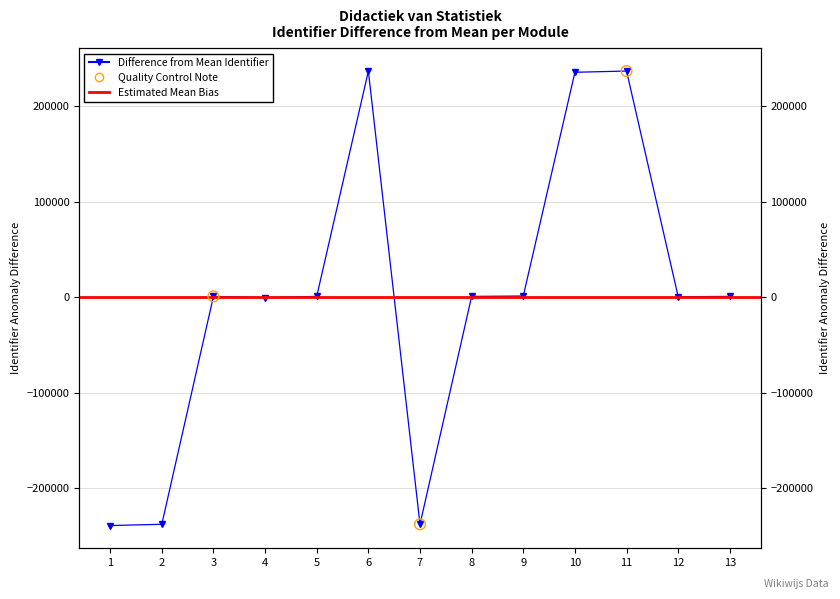

What is the change in value from 1 to 2?

+1320.0